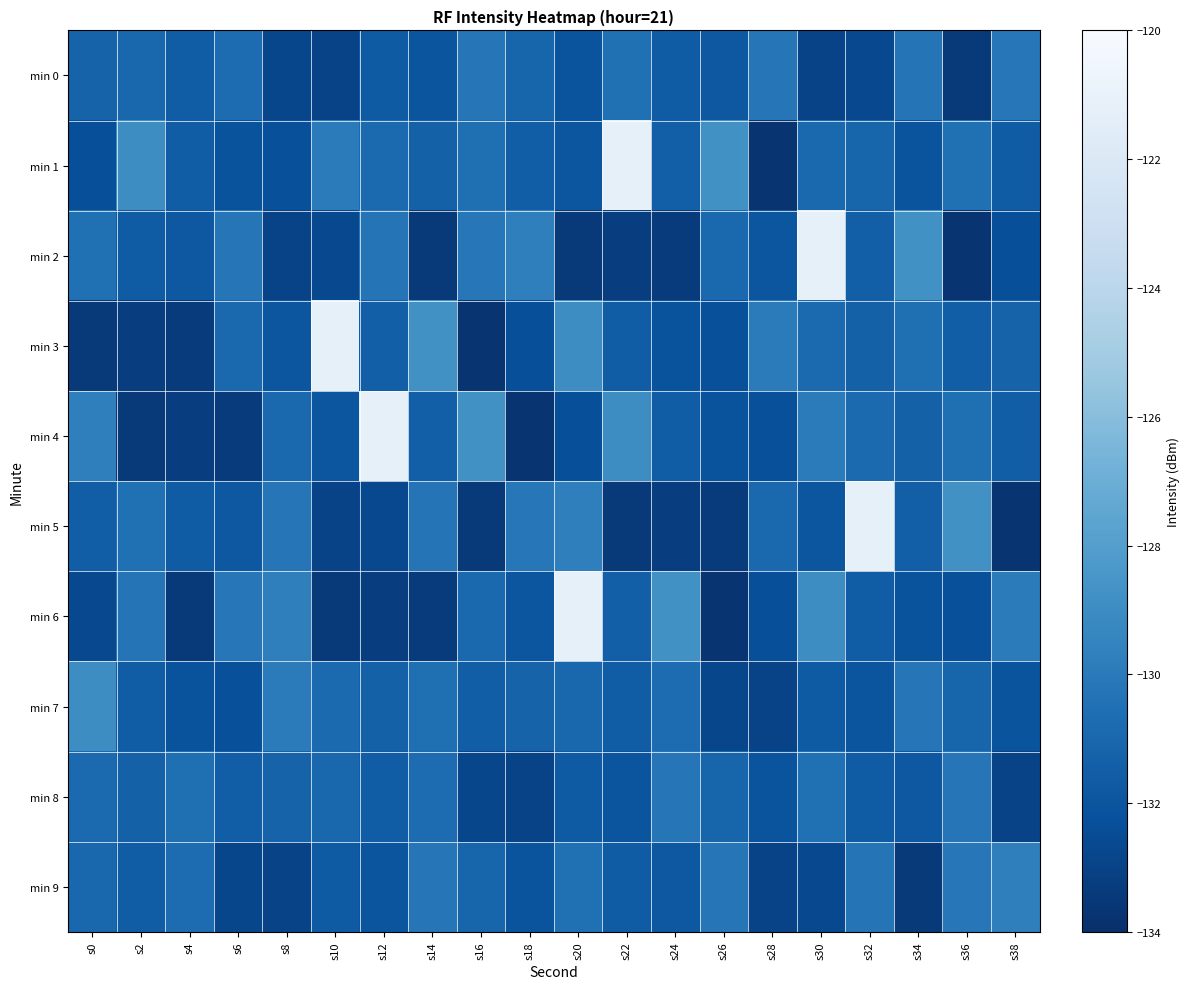

What is the maximum value shown in the chart?

-121.2